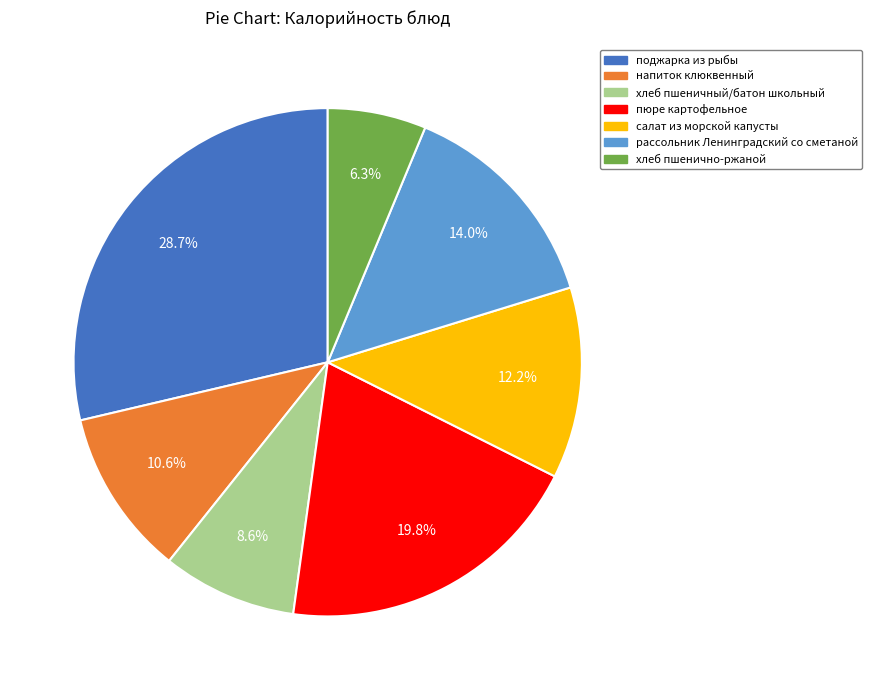

How many segments does this pie chart have?

7